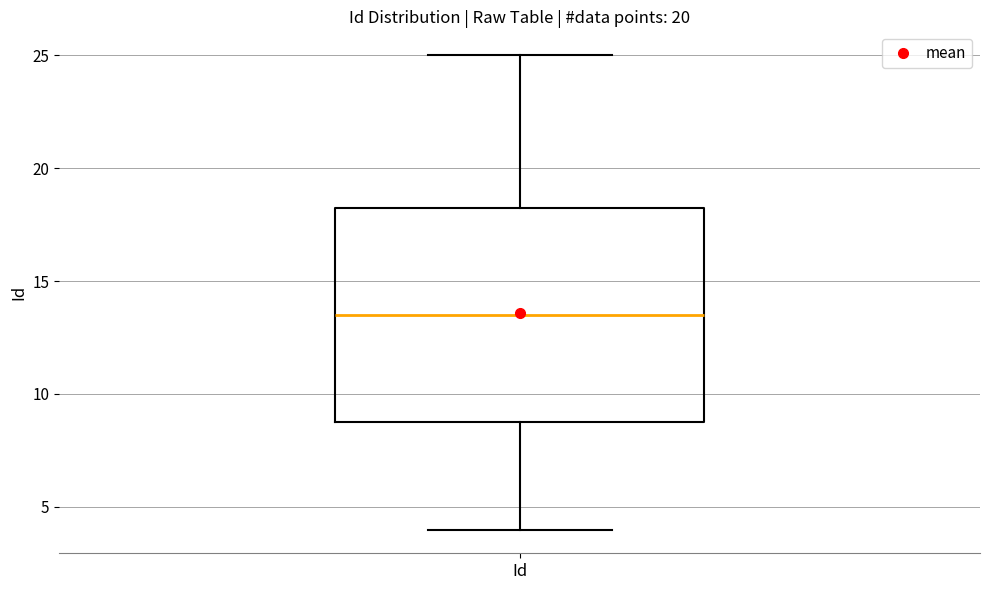

Read this box plot against the y-axis: the position of the median line, the range covered by the box, and the ends of both whiskers. The values are not printed on the chart, so give them approximately, as read against the axis.

median 13.5, box 9.0 to 18.5, whiskers 4.0 to 25.0